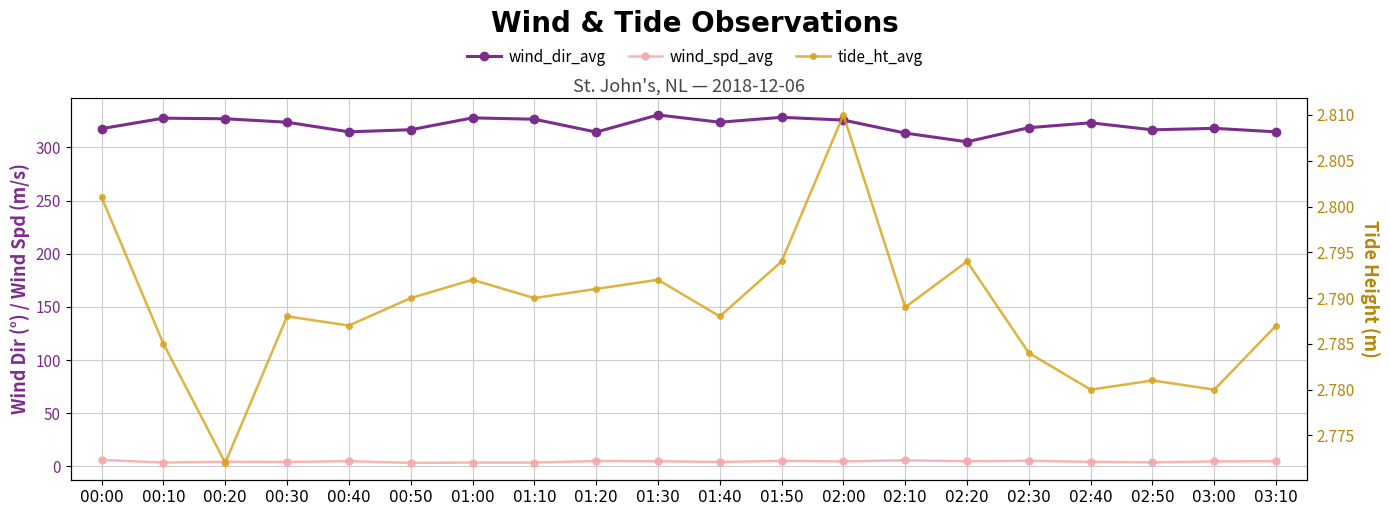

What value does the wind_spd_avg series have at 00:40?

5.0